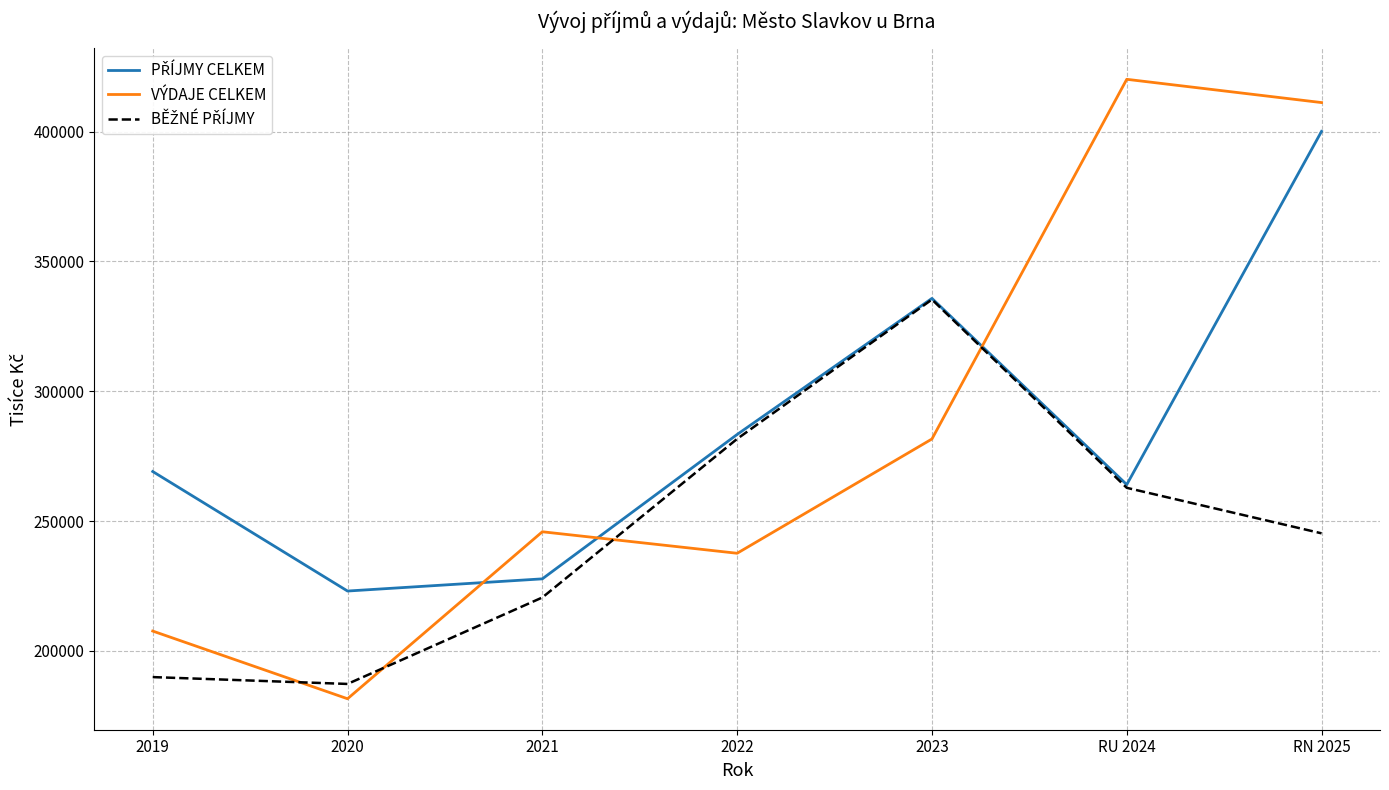

Which series changed the most between 2019 and RN 2025?

VÝDAJE CELKEM